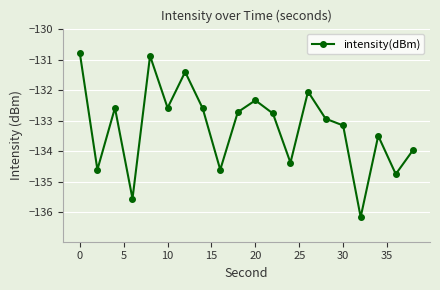

Reading left to right, extract all data points from this chart.

-130.8	-134.6	-132.6	-135.6	-130.9	-132.6	-131.4	-132.6	-134.6	-132.7	-132.3	-132.8	-134.4	-132.0	-132.9	-133.2	-136.2	-133.5	-134.8	-134.0